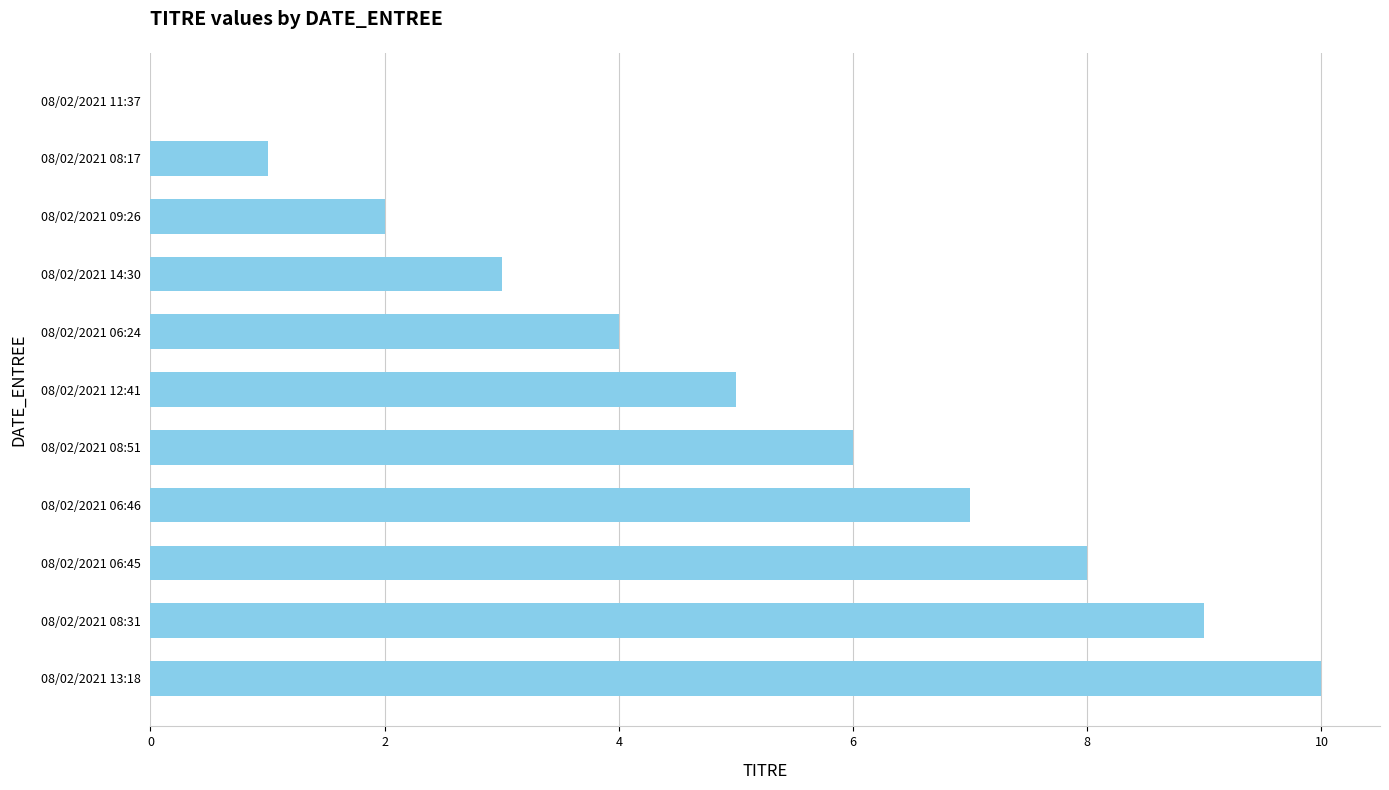

Which has a higher value, 08/02/2021 06:45 or 08/02/2021 08:31?

08/02/2021 08:31